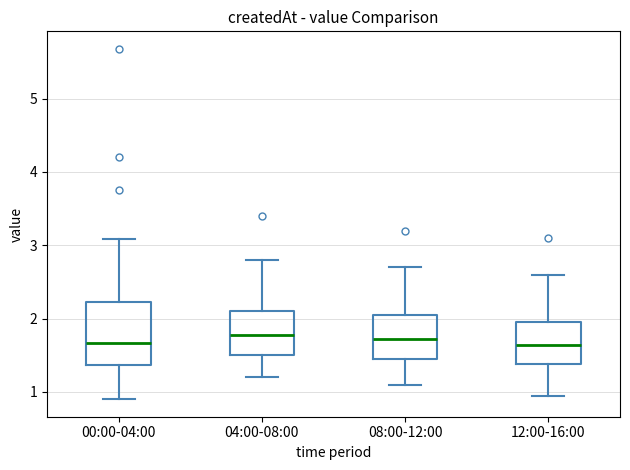

Where does the lower whisker of the box for 12:00-16:00 end on the y-axis? The values are not printed on the chart, so give them approximately, as read against the axis.

1.0